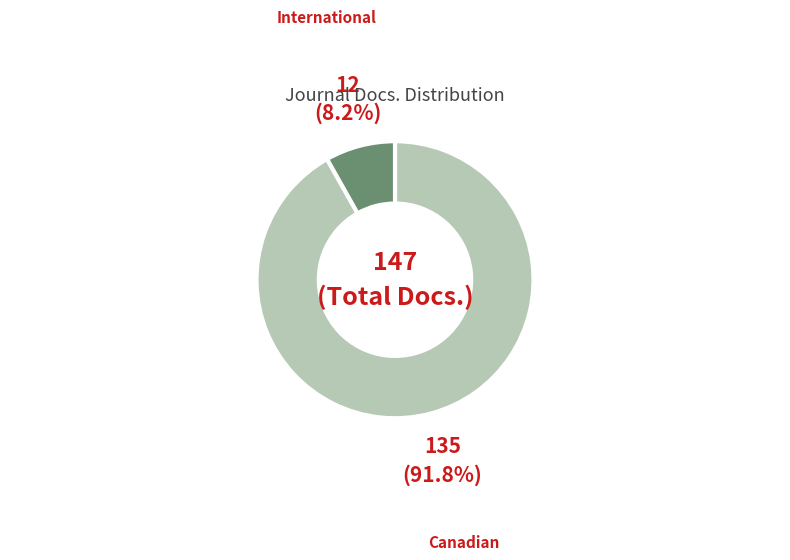

Is there any slice that represents more than half of the pie?

Yes